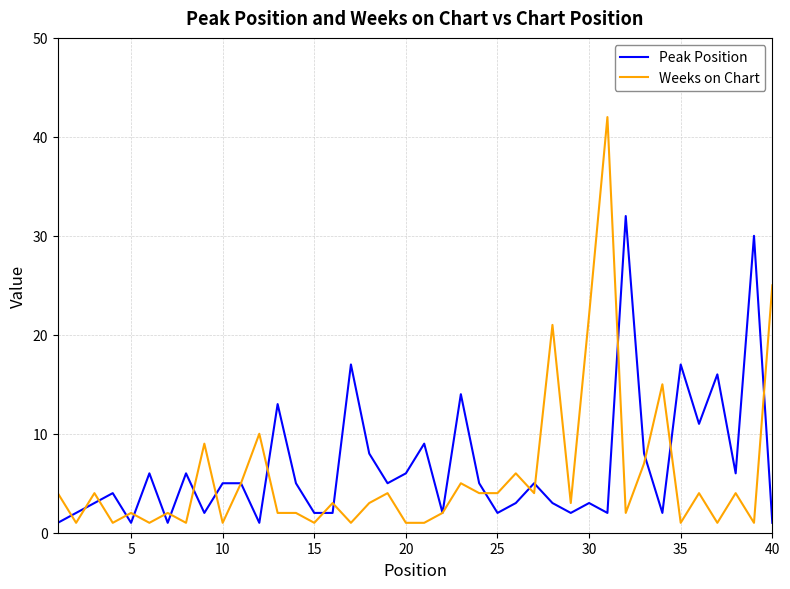

List the series in order of their peak value, highest first.

Weeks on Chart, Peak Position